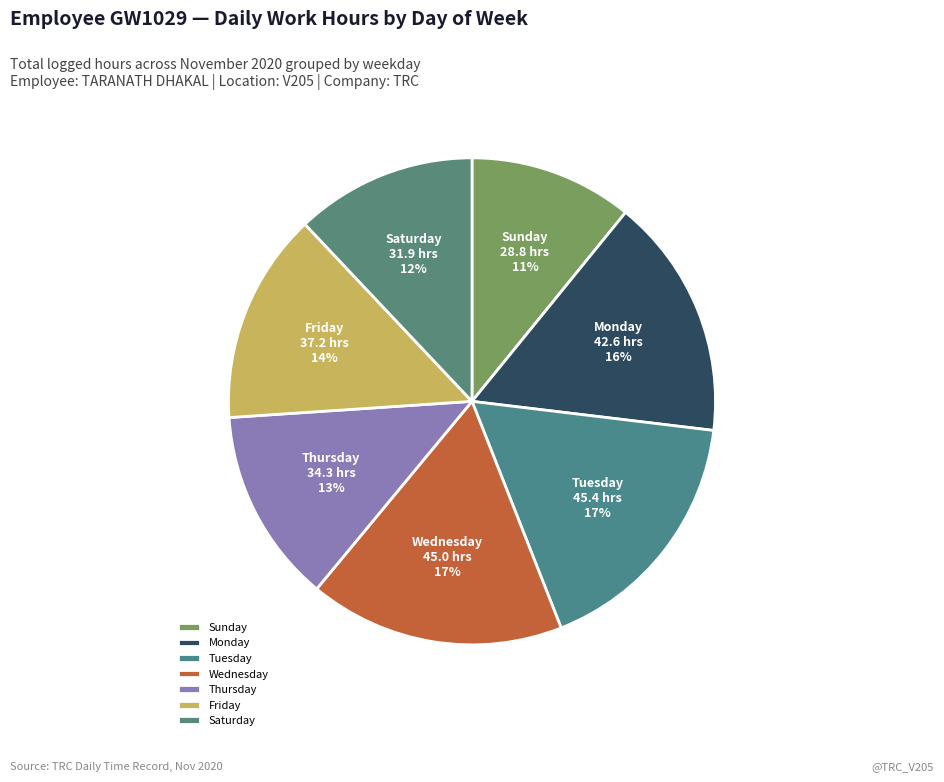

Between Thursday and Friday, which is larger?

Friday